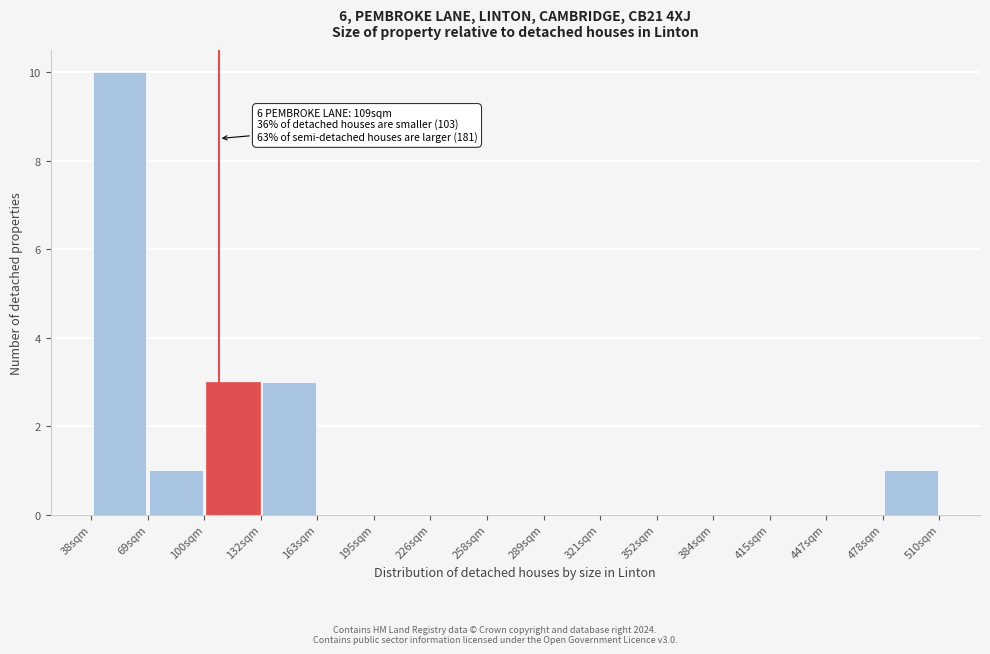

Which range on the x-axis has the tallest bar?

40 to 70